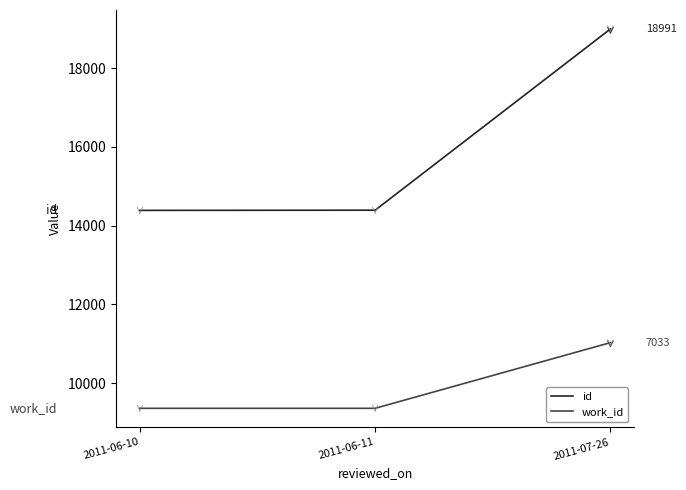

How many lines are shown in the chart?

2